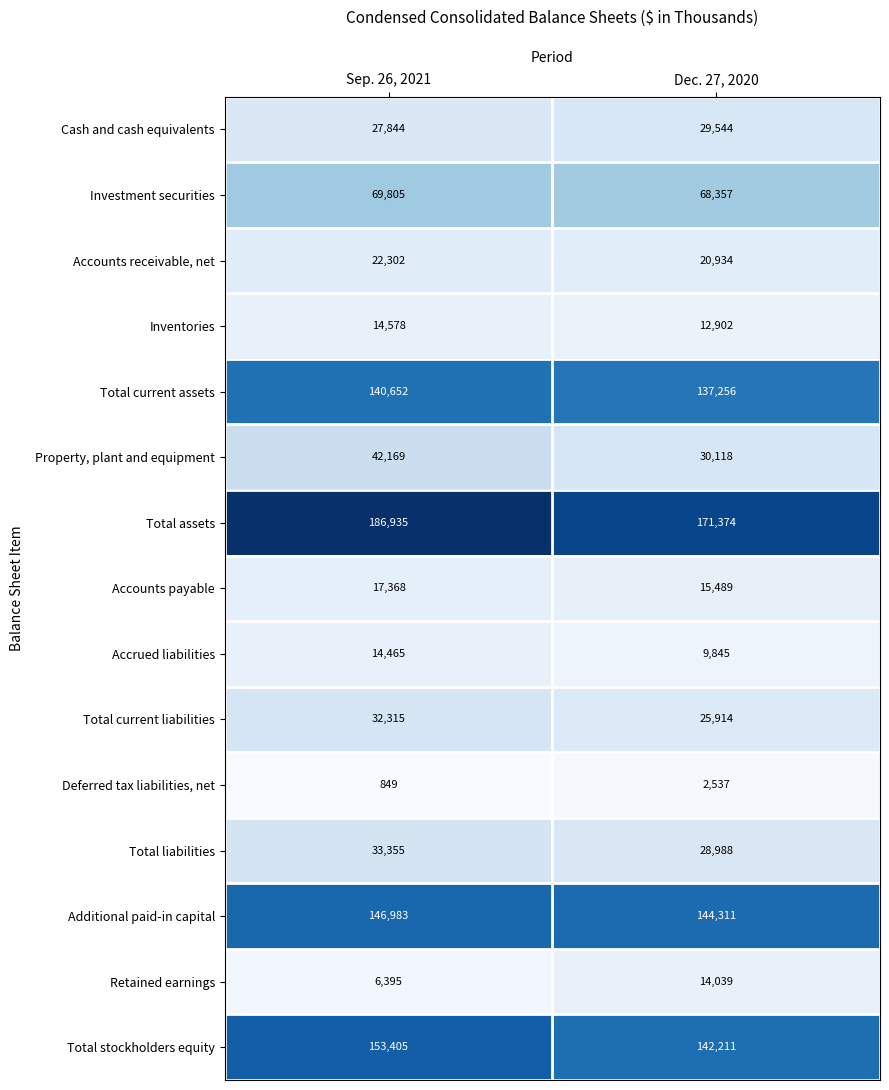

At which category is the sum across all series the highest?

Sep. 26, 2021